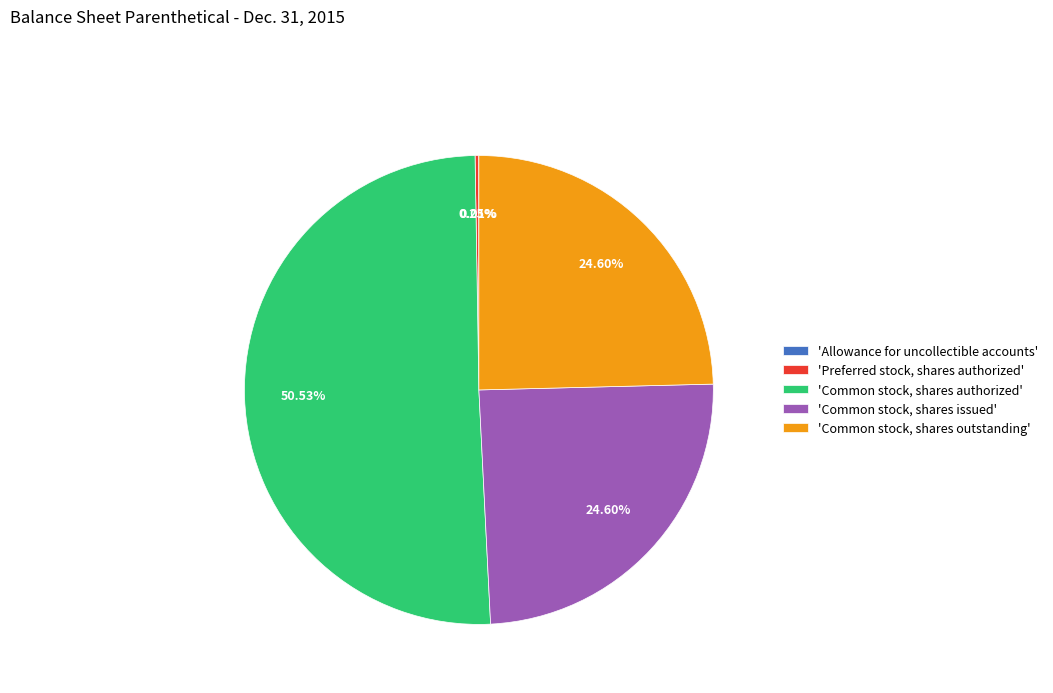

Combined, do 'Common stock, shares issued' and 'Common stock, shares authorized' account for over 50%?

Yes